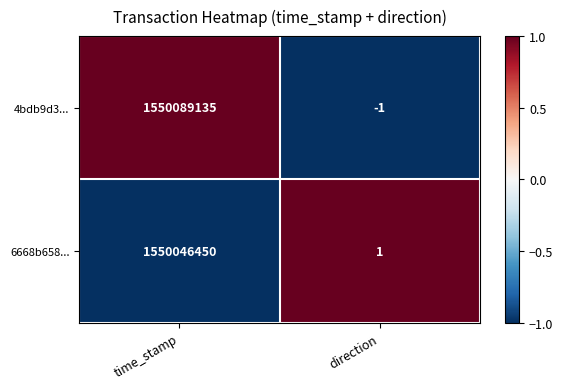

Reading right to left, extract all data points from this chart.

4bdb9d3...: direction=-1	time_stamp=1550089135
6668b658...: direction=1	time_stamp=1550046450